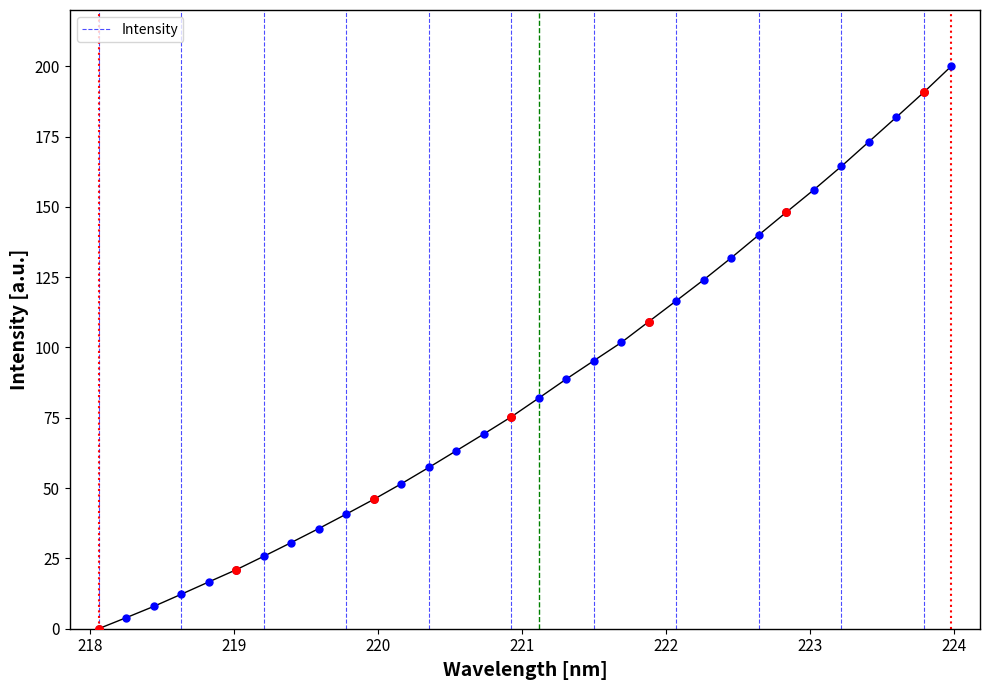

What is the maximum value shown in the chart?

200.0